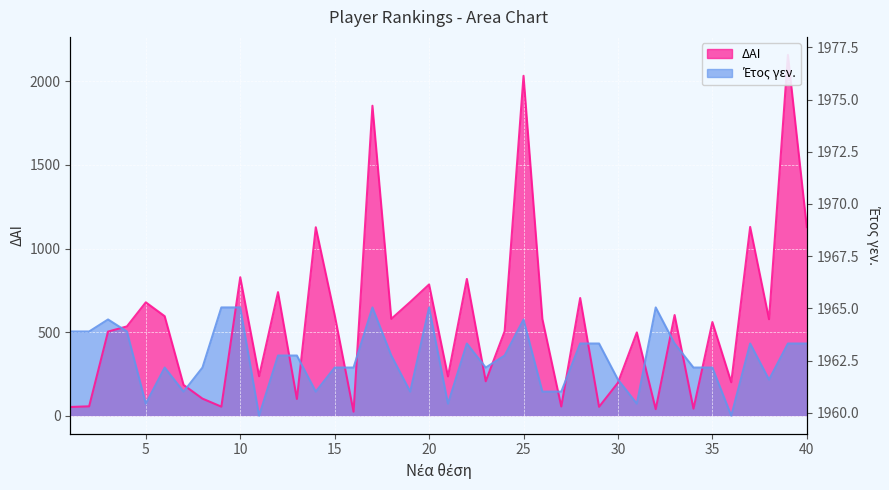

What is the spread (max minus min) of values at 30?

18.8